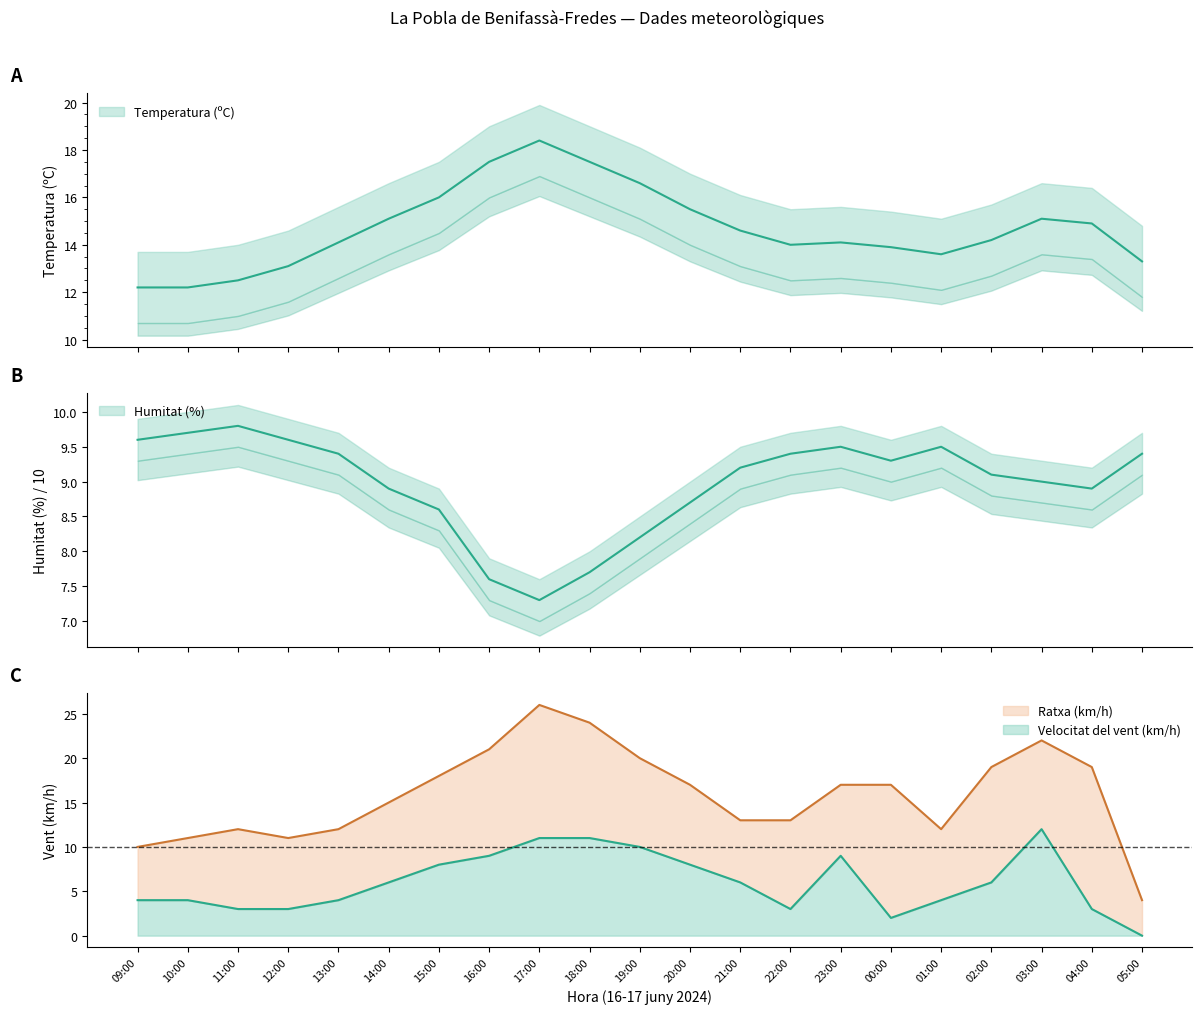

What is the average value of the Temperatura (ºC) series?

14.7